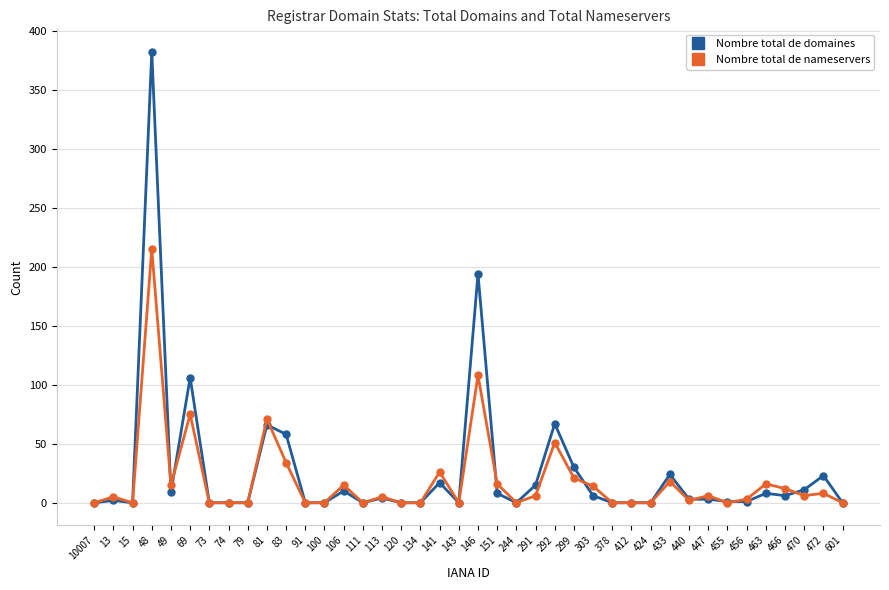

What is the difference between the maximum and minimum values in the Nombre total de nameservers series?

215